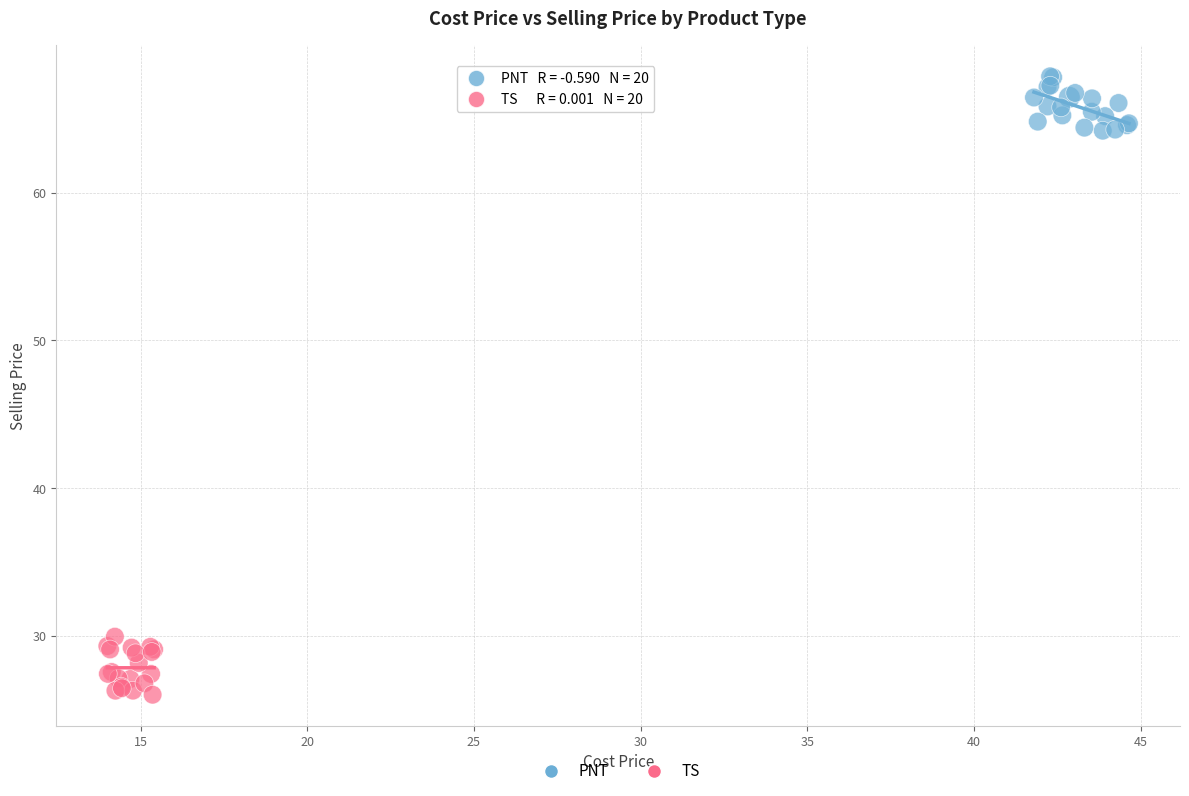

Which series reaches the maximum Y coordinate?

PNT